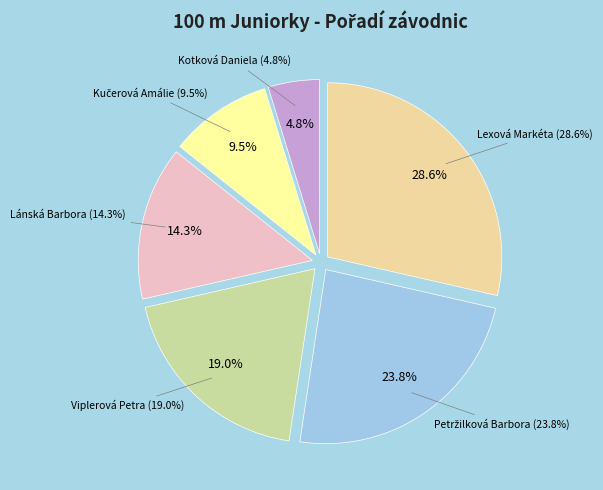

Count the number of slices in the pie.

6